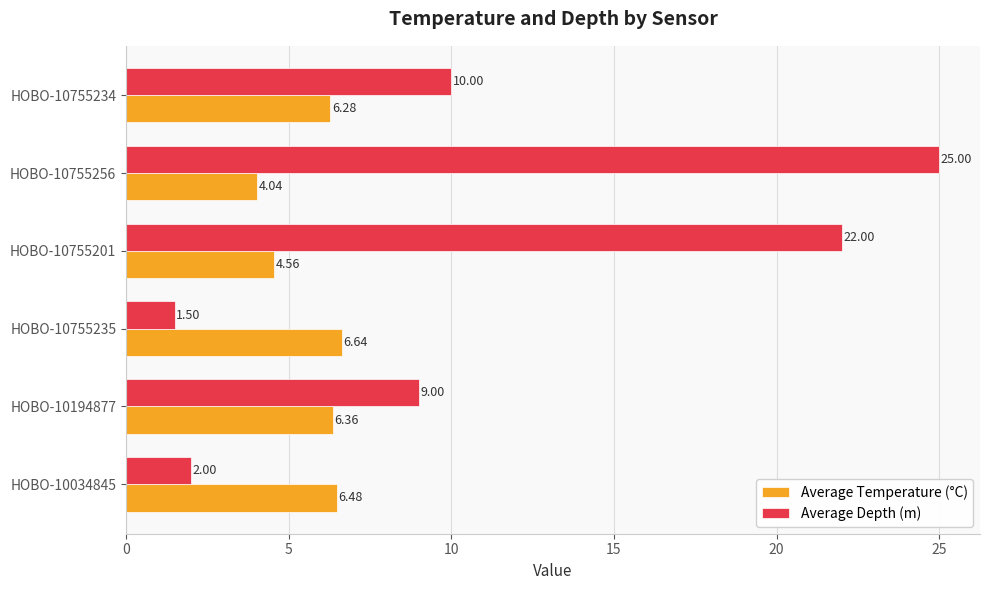

List the series in order of their peak value, lowest first.

Average Temperature (°C), Average Depth (m)